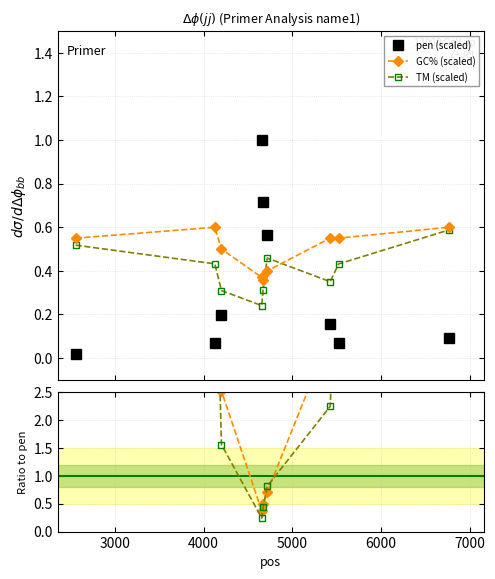

Reading left to right, list all the values displayed in this chart.

pen (scaled): 0.0	0.1	0.2	1.0	0.7	0.6	0.2	0.1	0.1
GC% (scaled): 0.6	0.6	0.5	0.4	0.4	0.4	0.6	0.6	0.6
TM (scaled): 0.5	0.4	0.3	0.2	0.3	0.5	0.4	0.4	0.6
GC%/pen ratio: 29.5	8.5	2.5	0.4	0.5	0.7	3.5	7.7	6.6
TM/pen ratio: 27.7	6.1	1.6	0.2	0.4	0.8	2.2	6.1	6.5